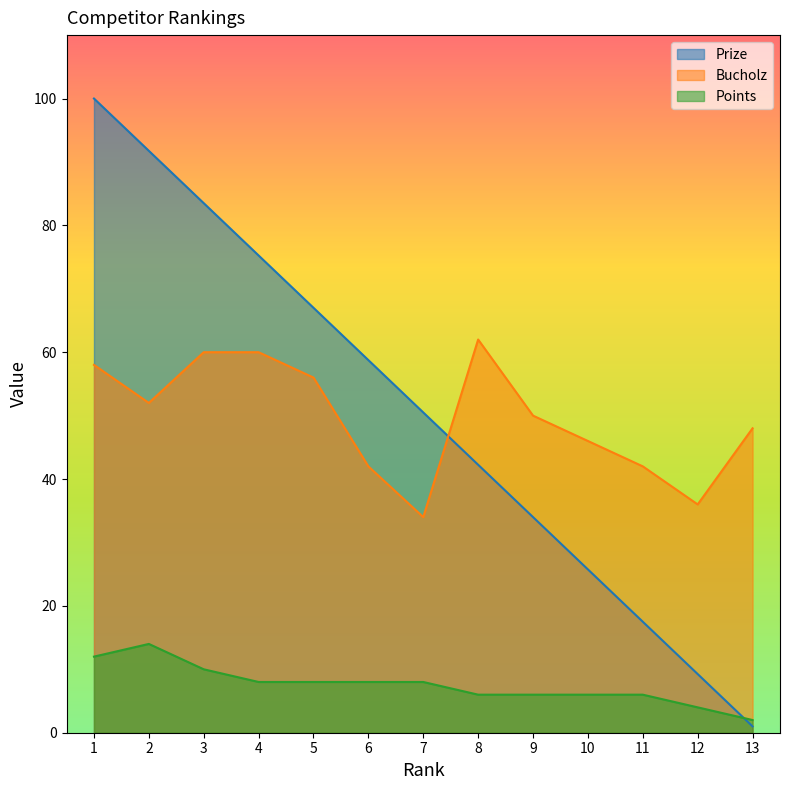

The value of Points at 10 is 8.5. True or false?

False